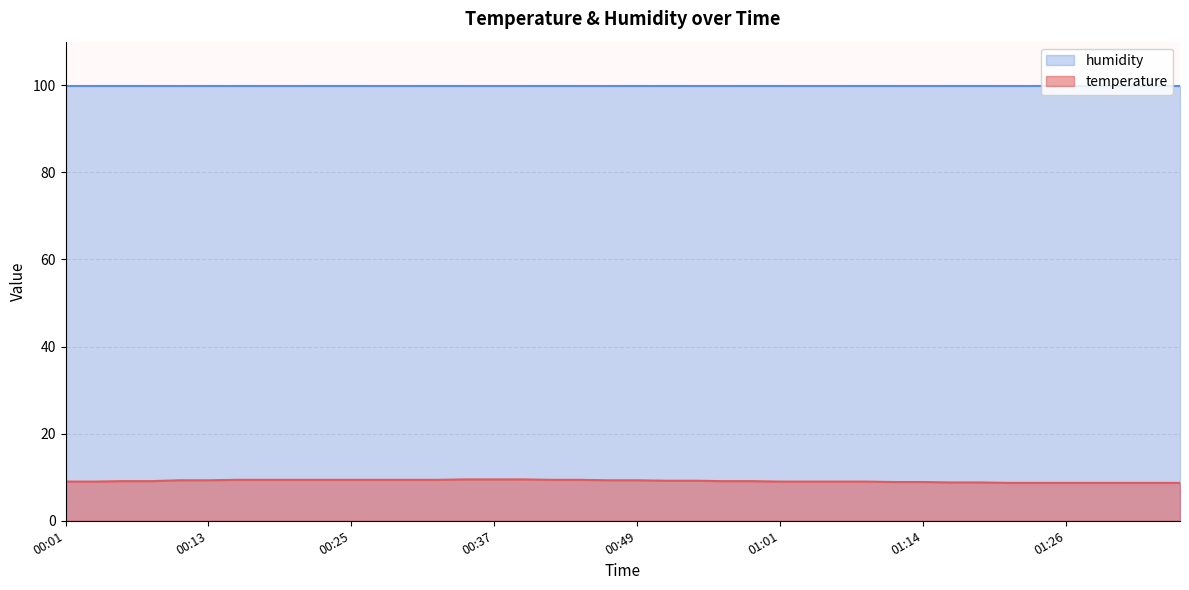

What is the ratio of the value at 00:13 to the value at 01:16?

1.1